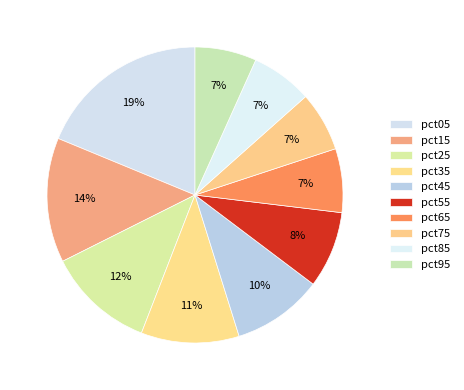

How many slices are in this pie chart?

10